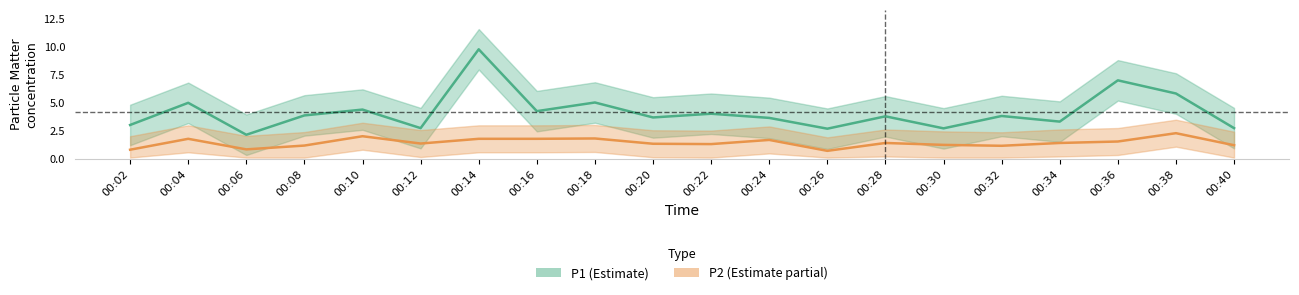

True or false: P1 and P2 cross at least once.

False